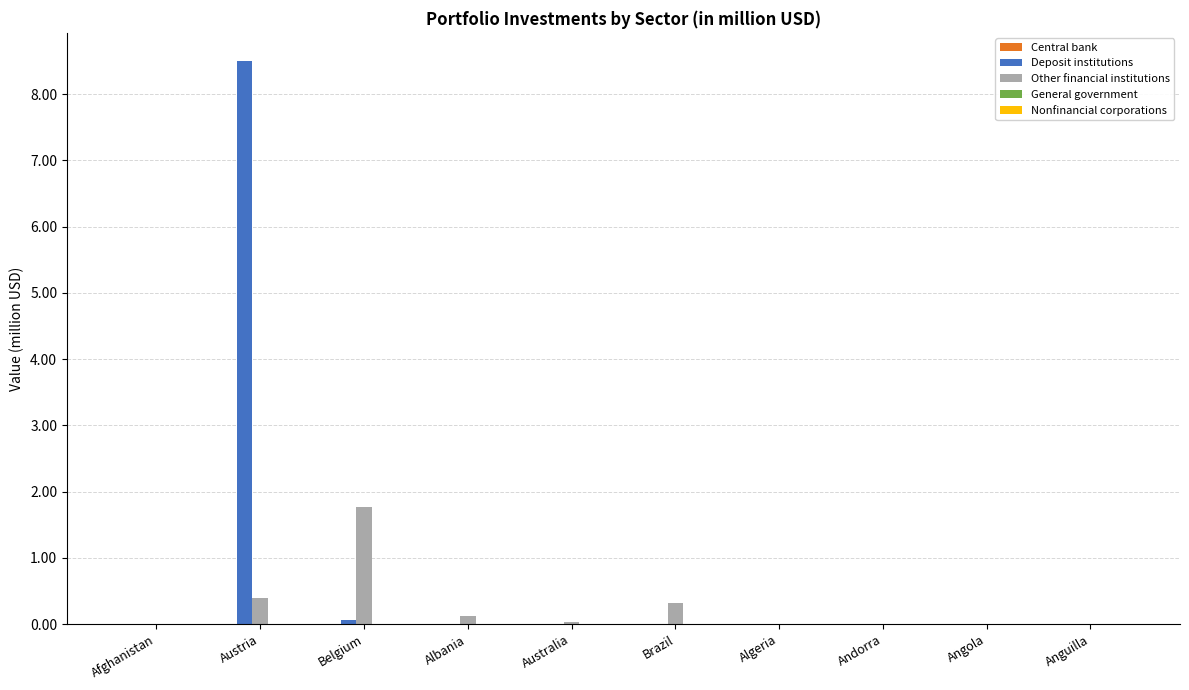

Which series changed the most between Belgium and Brazil?

Other financial institutions